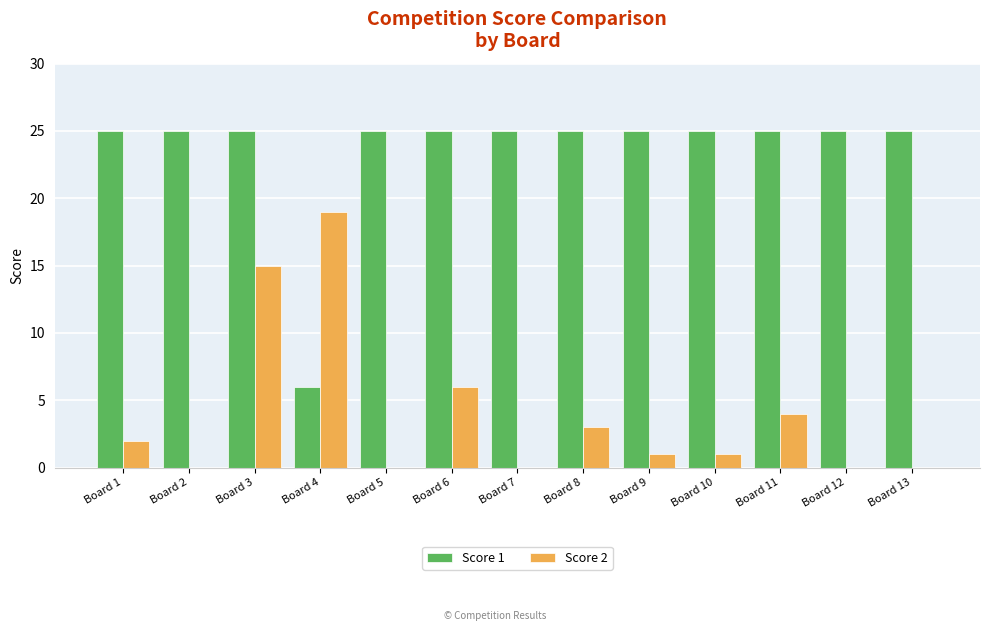

The value of Score 1 at Board 10 is 40. True or false?

False